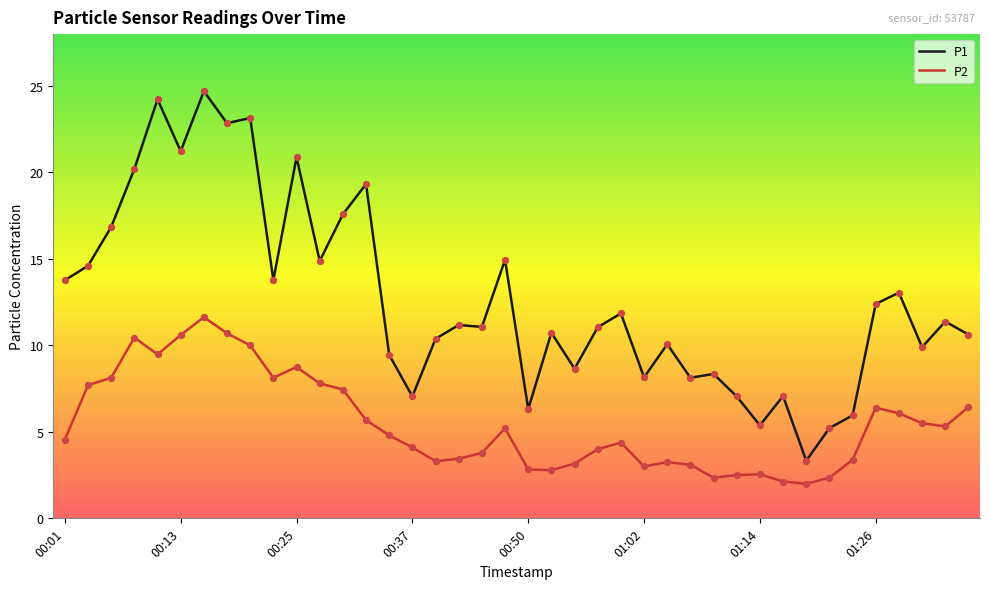

What are all the series names shown in the legend?

P1, P2